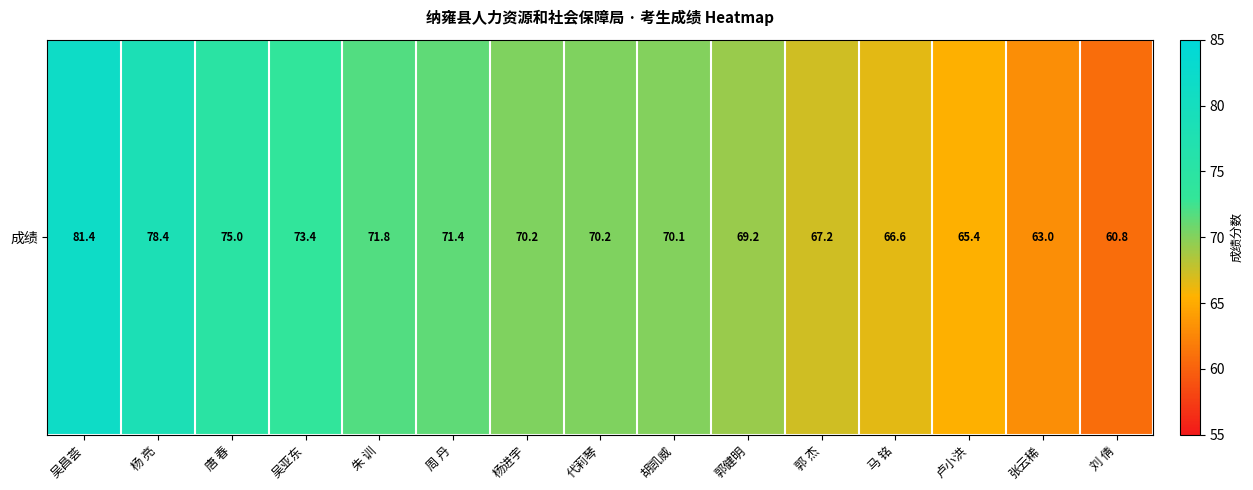

What is the difference between the values at 杨 亮 and 郭 杰?

11.2